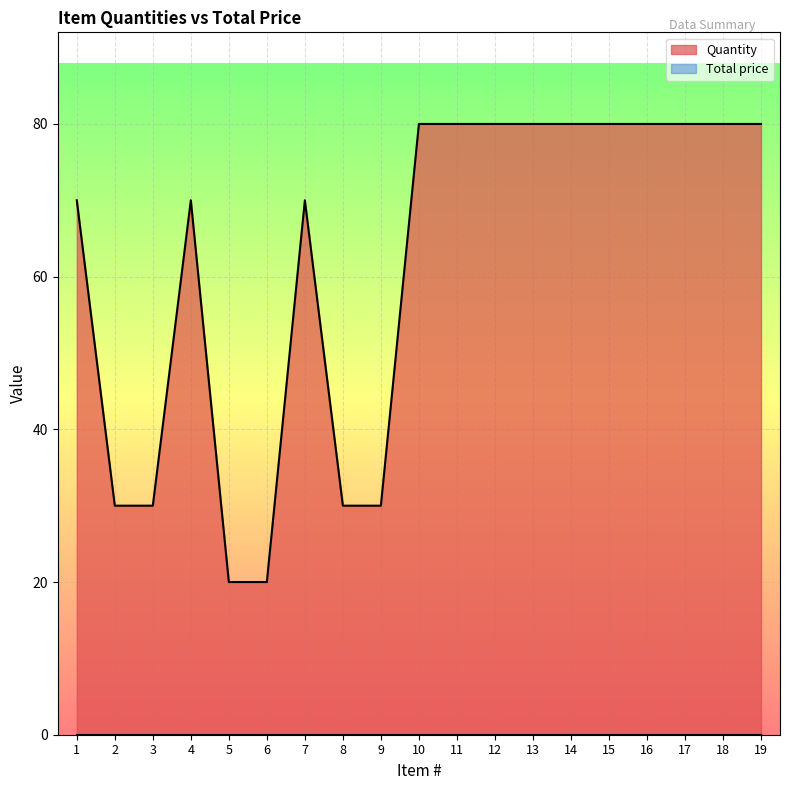

List the labels in order of value, largest first.

10, 11, 12, 13, 14, 15, 16, 17, 18, 19, 1, 4, 7, 2, 3, 8, 9, 5, 6